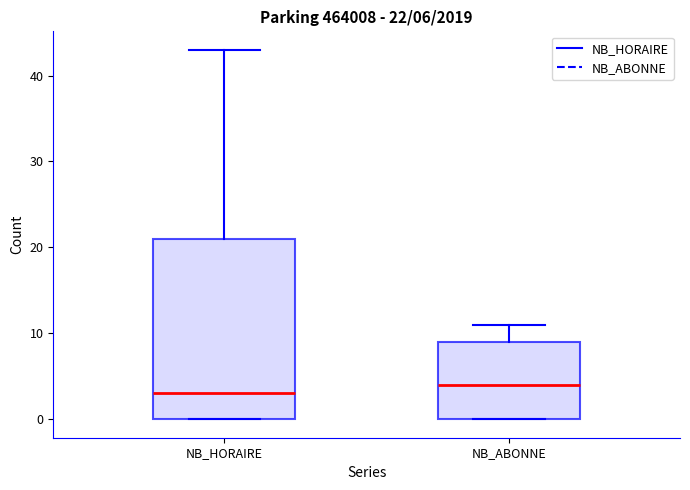

Comparing the boxes themselves (not the whiskers), which one is the tallest?

NB_HORAIRE